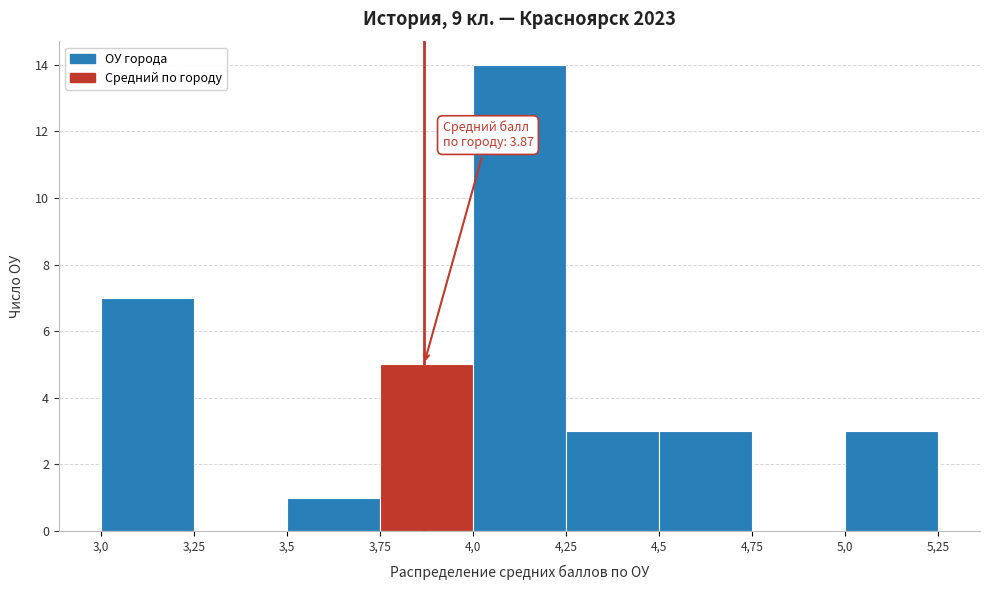

Reading left to right, transcribe all the data shown in this chart.

3,0=7	3,25=0	3,5=1	3,75=5	4,0=14	4,25=3	4,5=3	4,75=0	5,0=3